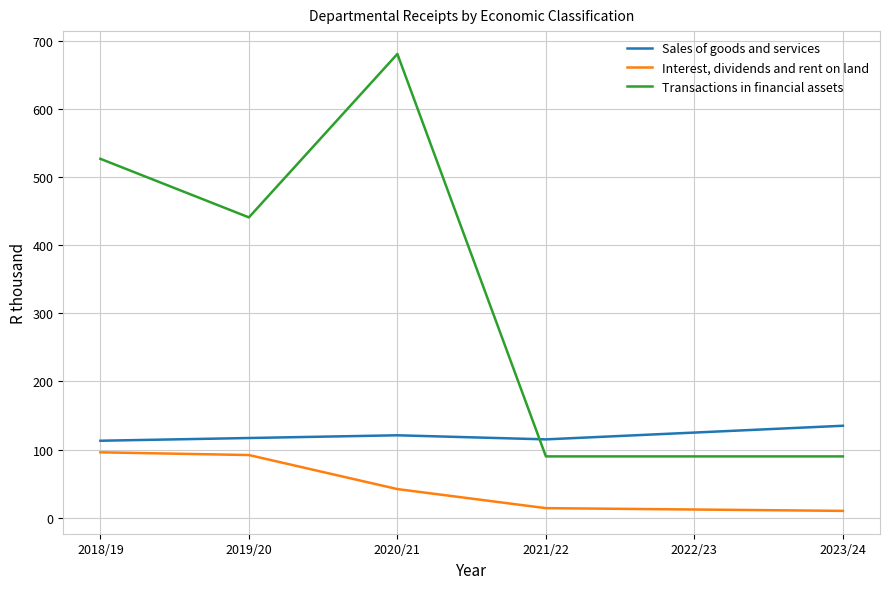

What is the difference between the second highest and second lowest values in the Transactions in financial assets series?

437